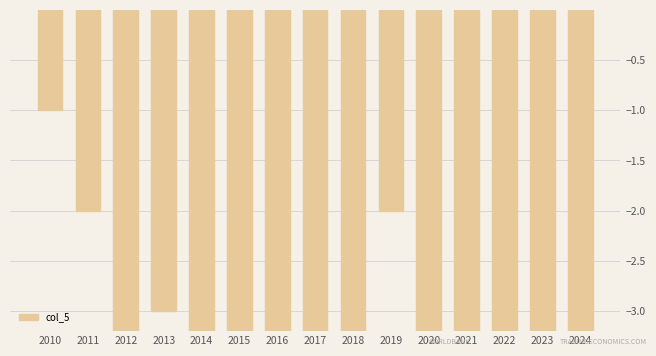

Reading left to right, what are all the values shown in this chart?

-1	-2	-6	-3	-8	-9	-7	-5	-6	-2	-8	-7	-6	-5	-9